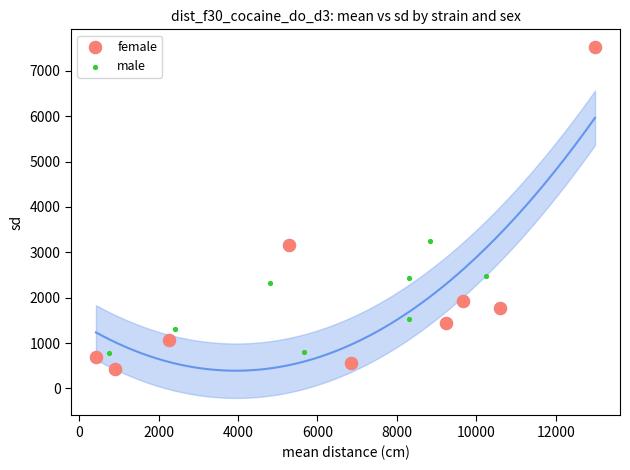

Which series has the largest Y range (max minus min)?

female